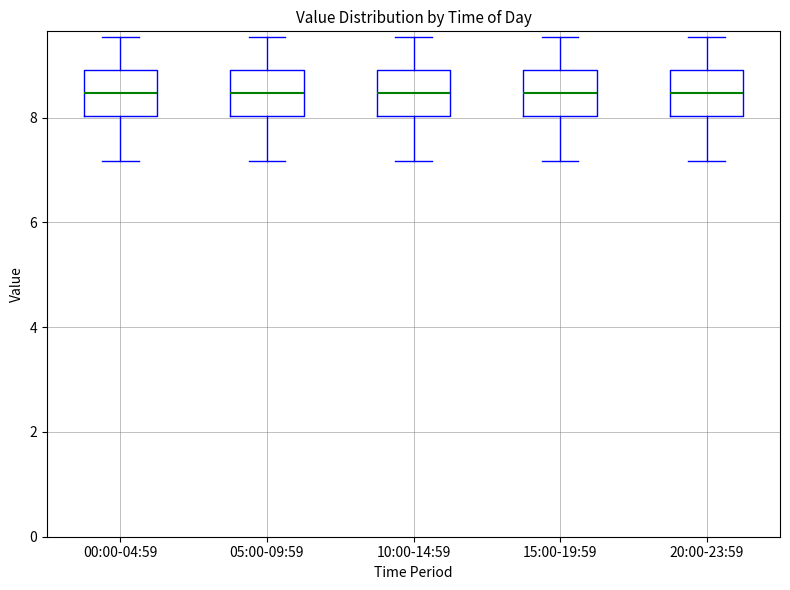

Reading left to right, transcribe this box plot: for each box, give where its median line is, the range the box spans, and where its two whiskers end, as read against the y-axis. The values are not printed on the chart, so give them approximately, as read against the axis.

00:00-04:59: median 8.4, box 8.0 to 9.0, whiskers 7.2 to 9.6
05:00-09:59: median 8.4, box 8.0 to 9.0, whiskers 7.2 to 9.6
10:00-14:59: median 8.4, box 8.0 to 9.0, whiskers 7.2 to 9.6
15:00-19:59: median 8.4, box 8.0 to 9.0, whiskers 7.2 to 9.6
20:00-23:59: median 8.4, box 8.0 to 9.0, whiskers 7.2 to 9.6